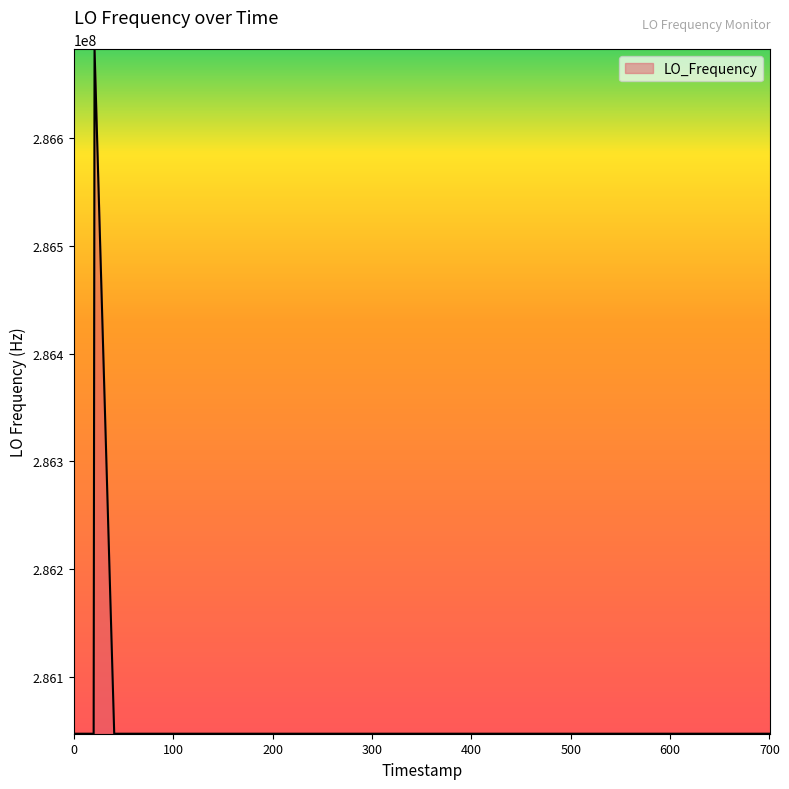

What is the difference between the maximum and minimum values?

635705.9